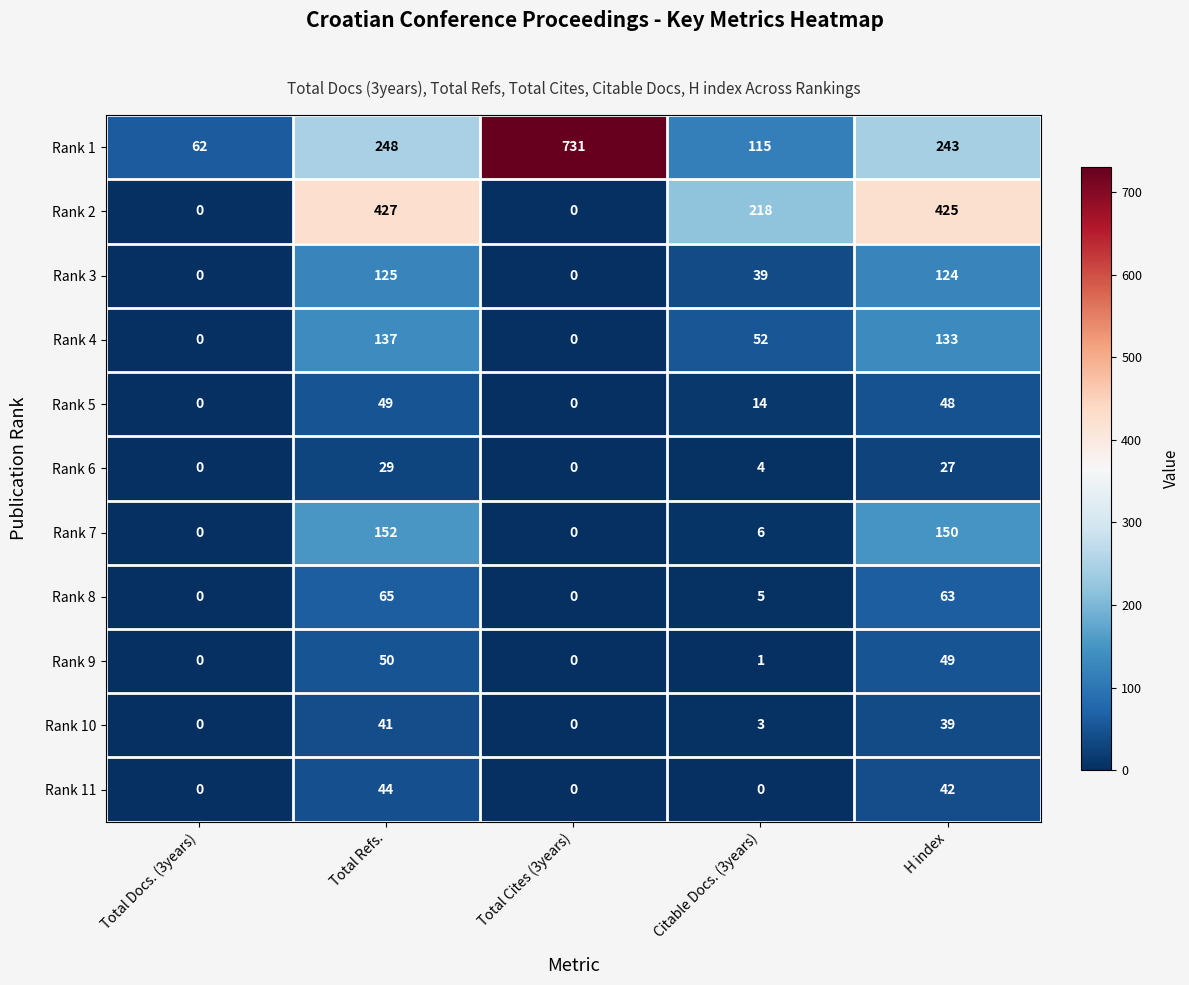

Which series has the largest range (max minus min)?

Rank 1